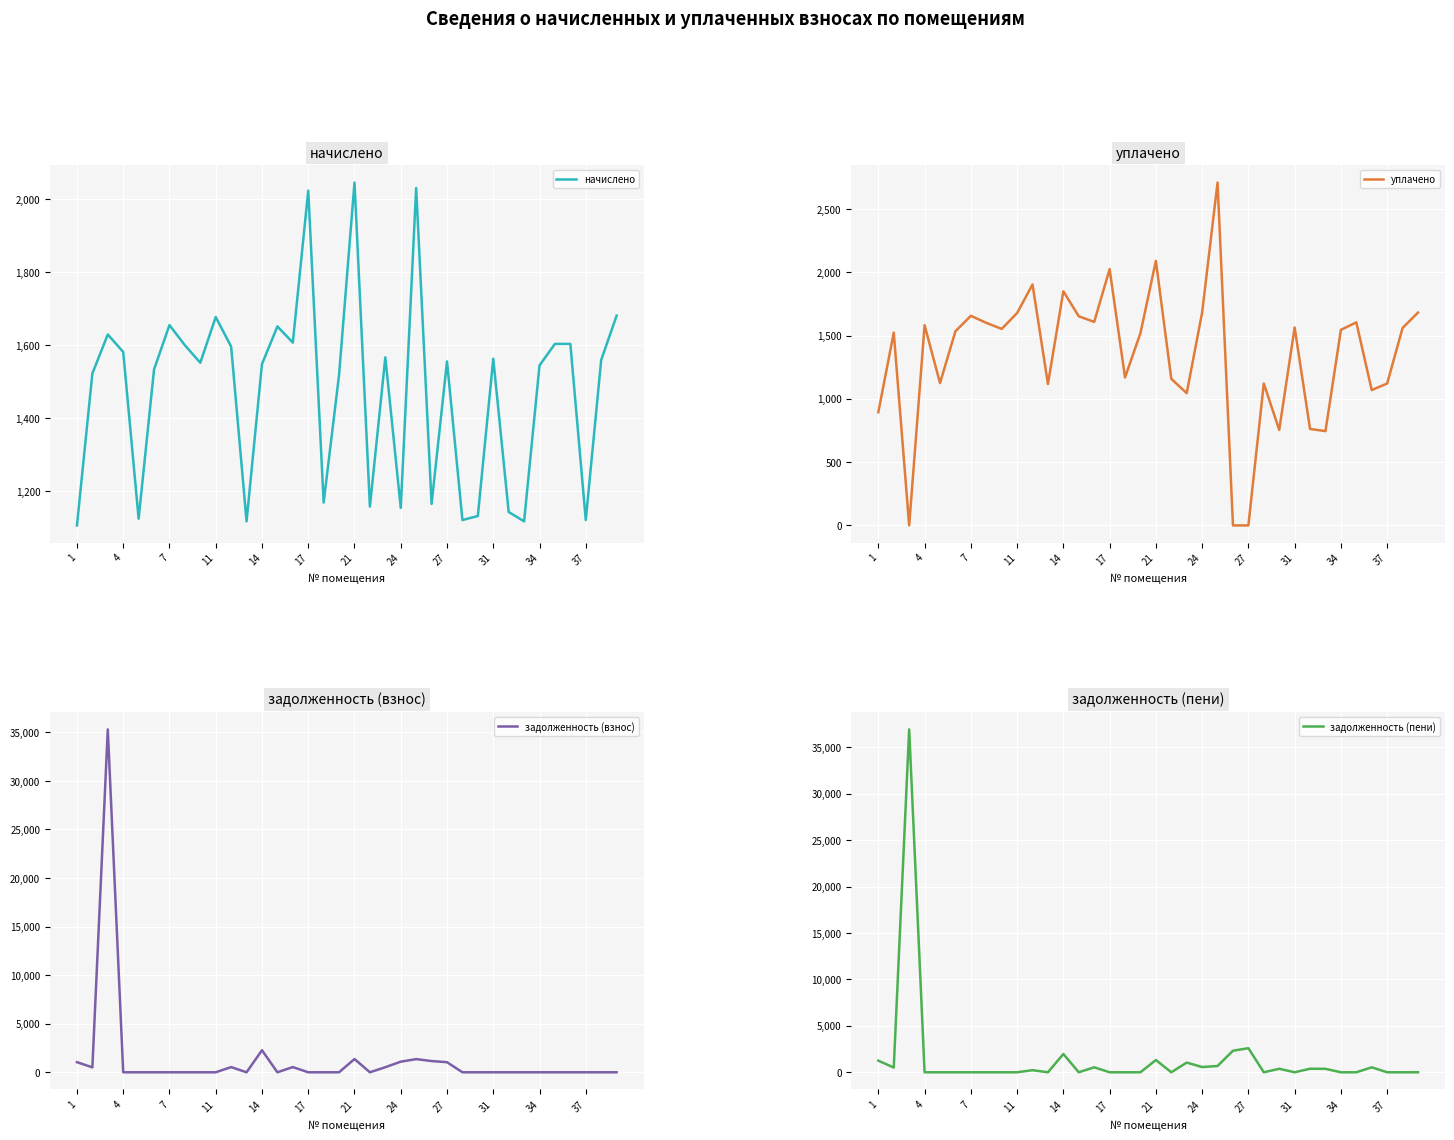

What is the minimum value for начислено?

1106.1